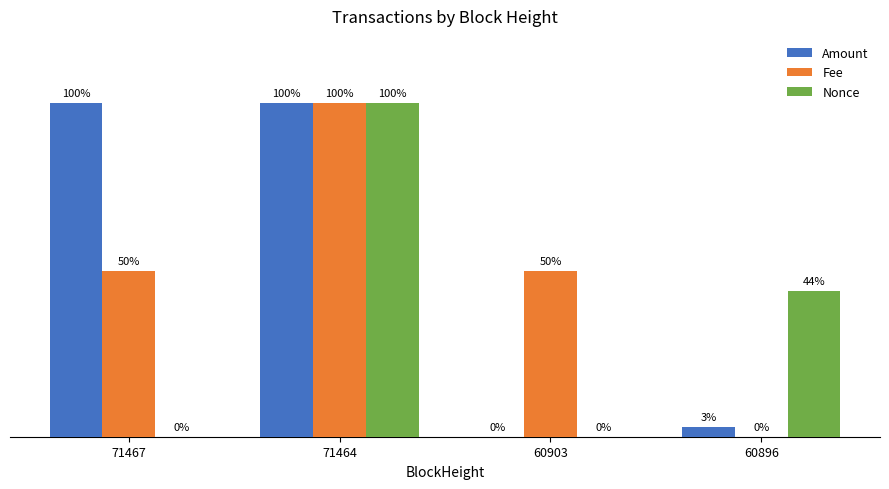

Between 71464 and 60896, which series saw the biggest shift?

Fee